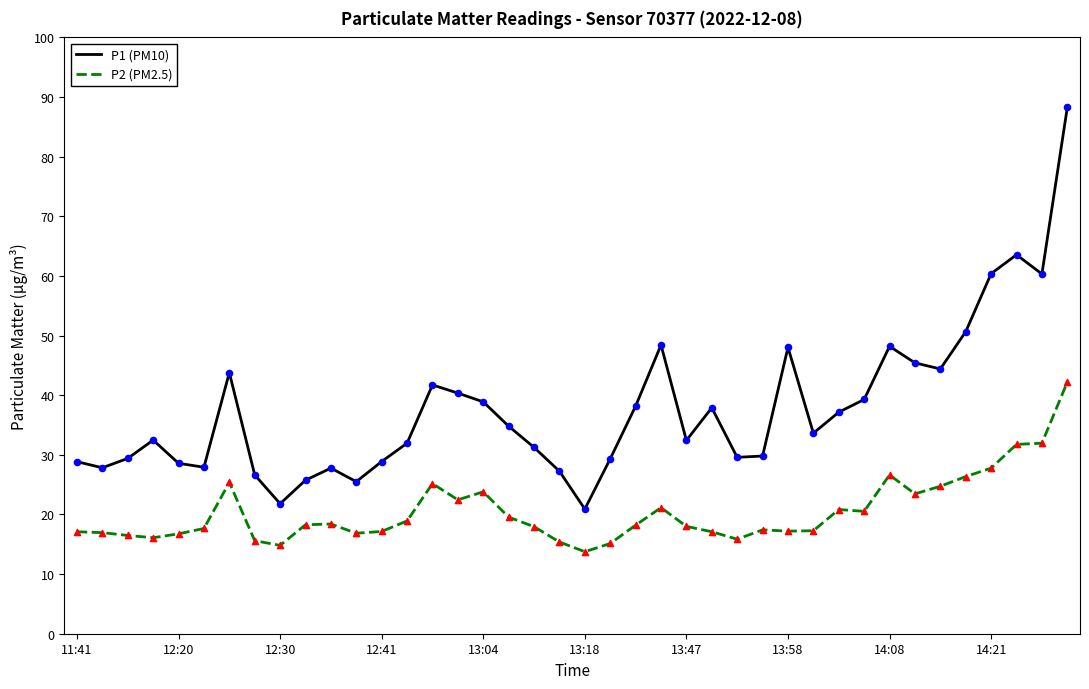

What are all the series names shown in the legend?

P1 (PM10), P2 (PM2.5)